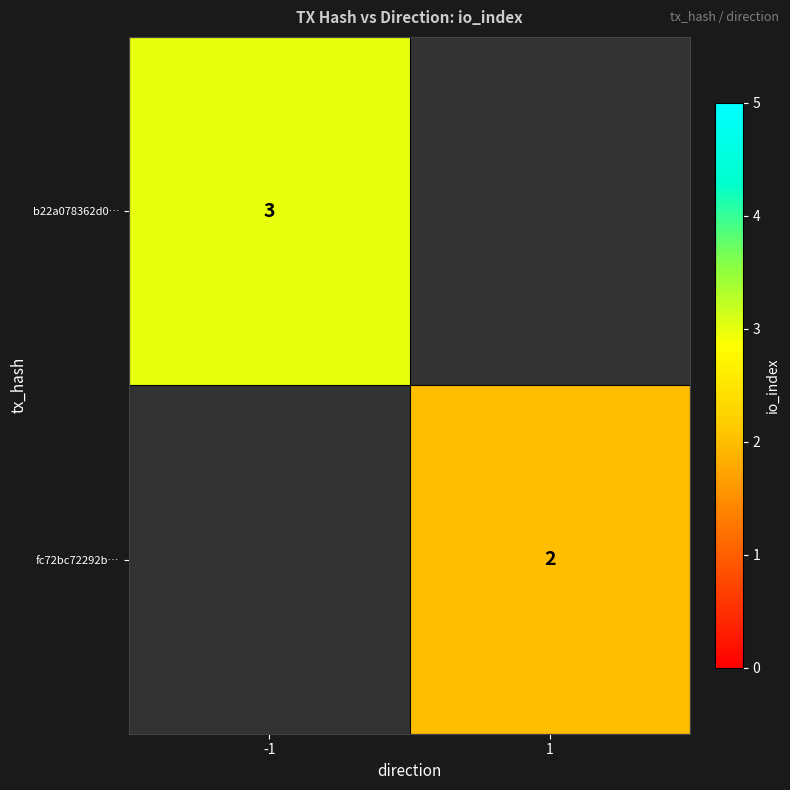

The value of b22a078362d0… at -1 is 3. True or false?

True